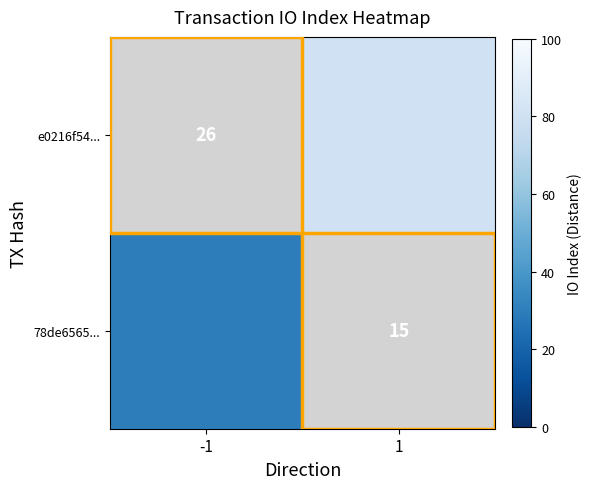

The value of 78de6565... at 1 is 15. True or false?

True